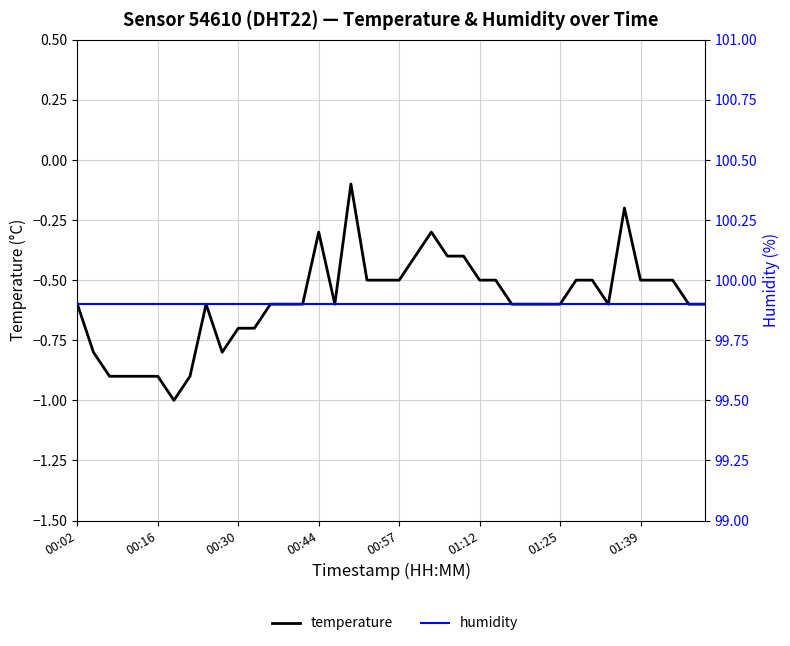

The temperature series shows -0.8 at 01:12. True or false?

False